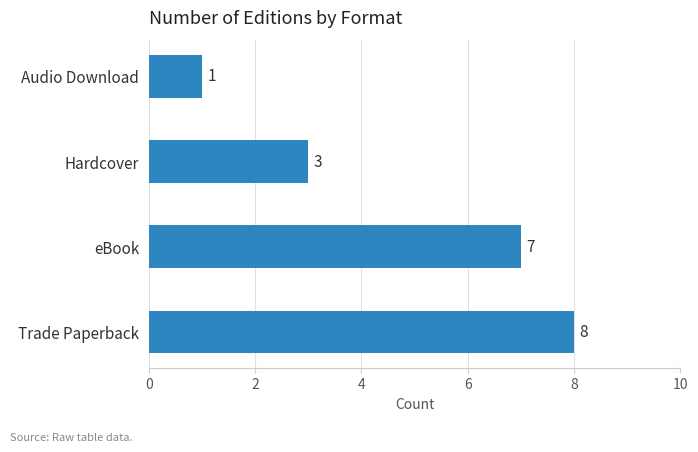

Is it true that the value at Trade Paperback is 8?

True